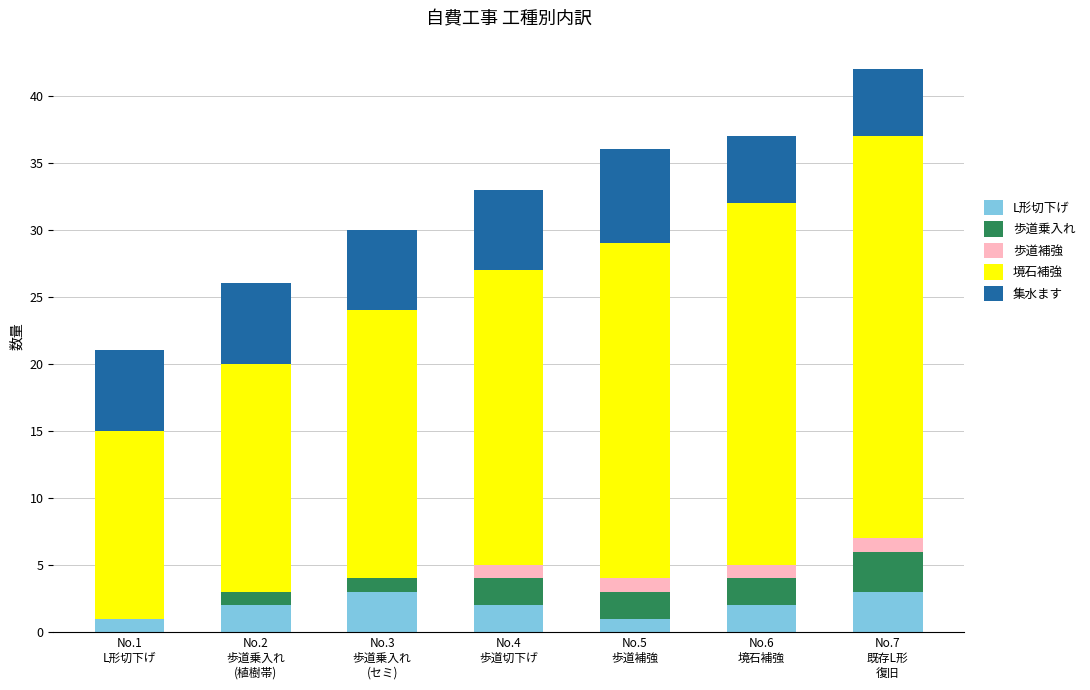

How many series are shown in this chart?

5